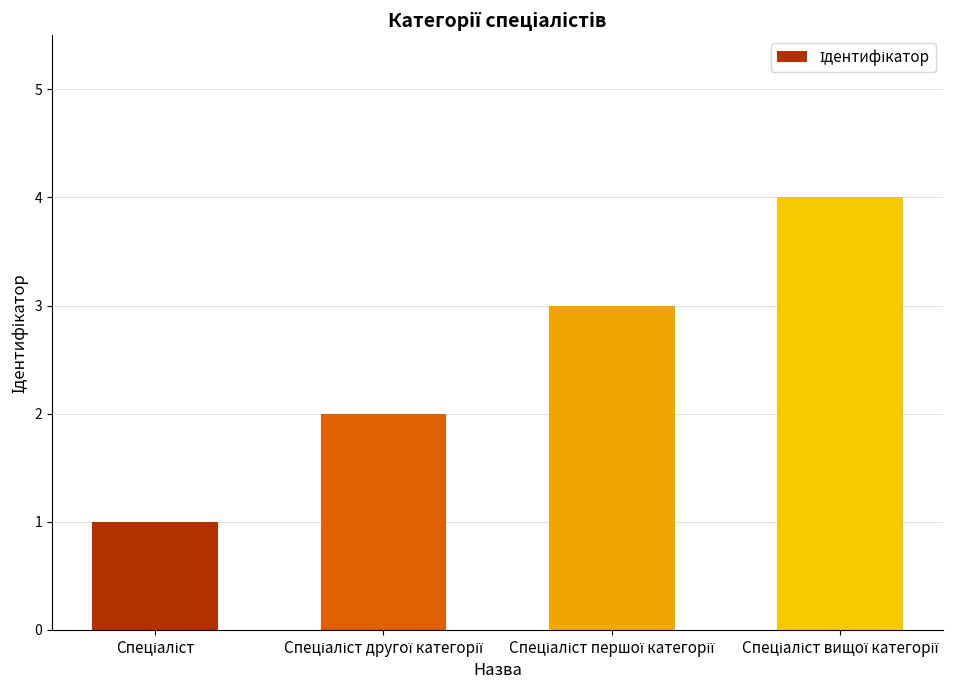

What is the maximum value shown in the chart?

4